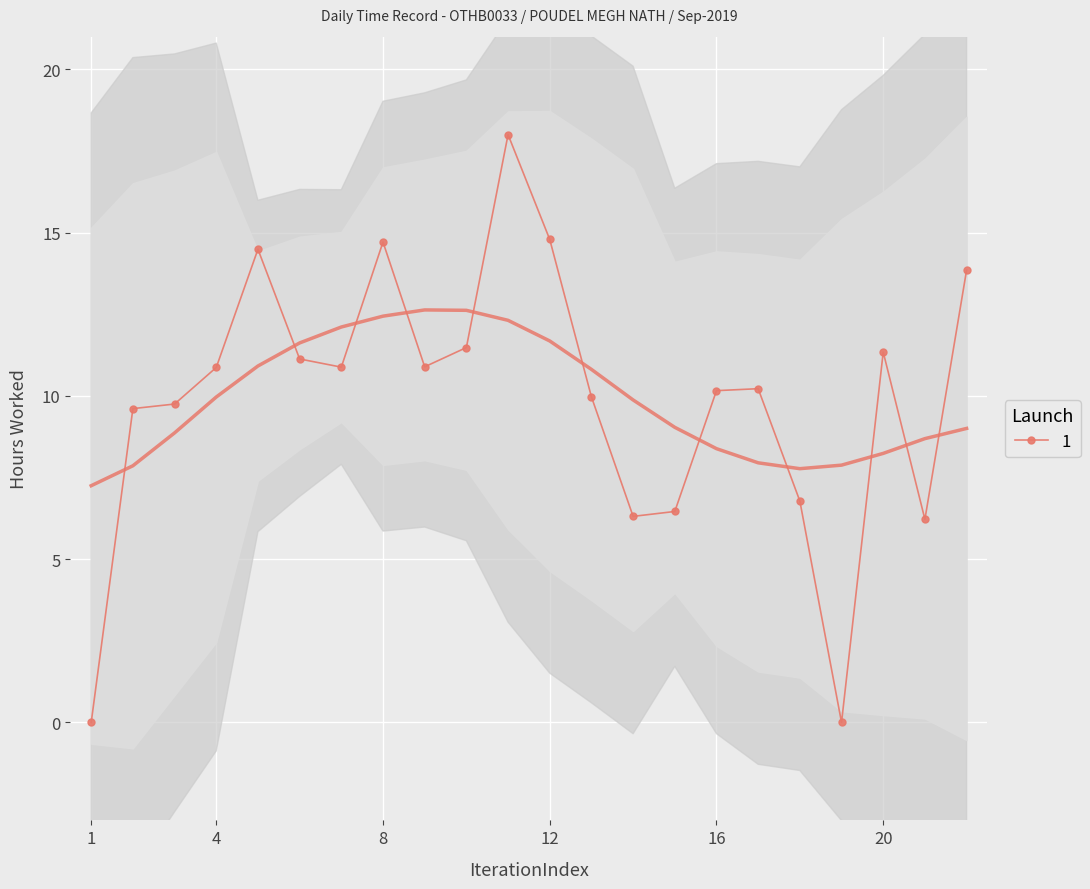

True or false: 1 has more than 2 interior local peaks.

True